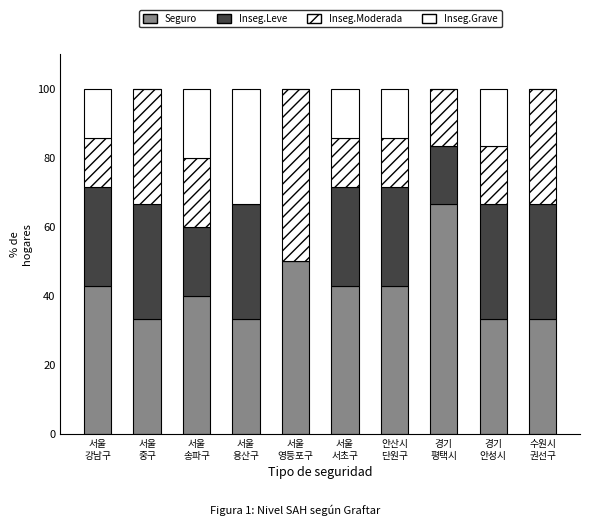

What position from the left is 수원시
권선구?

10